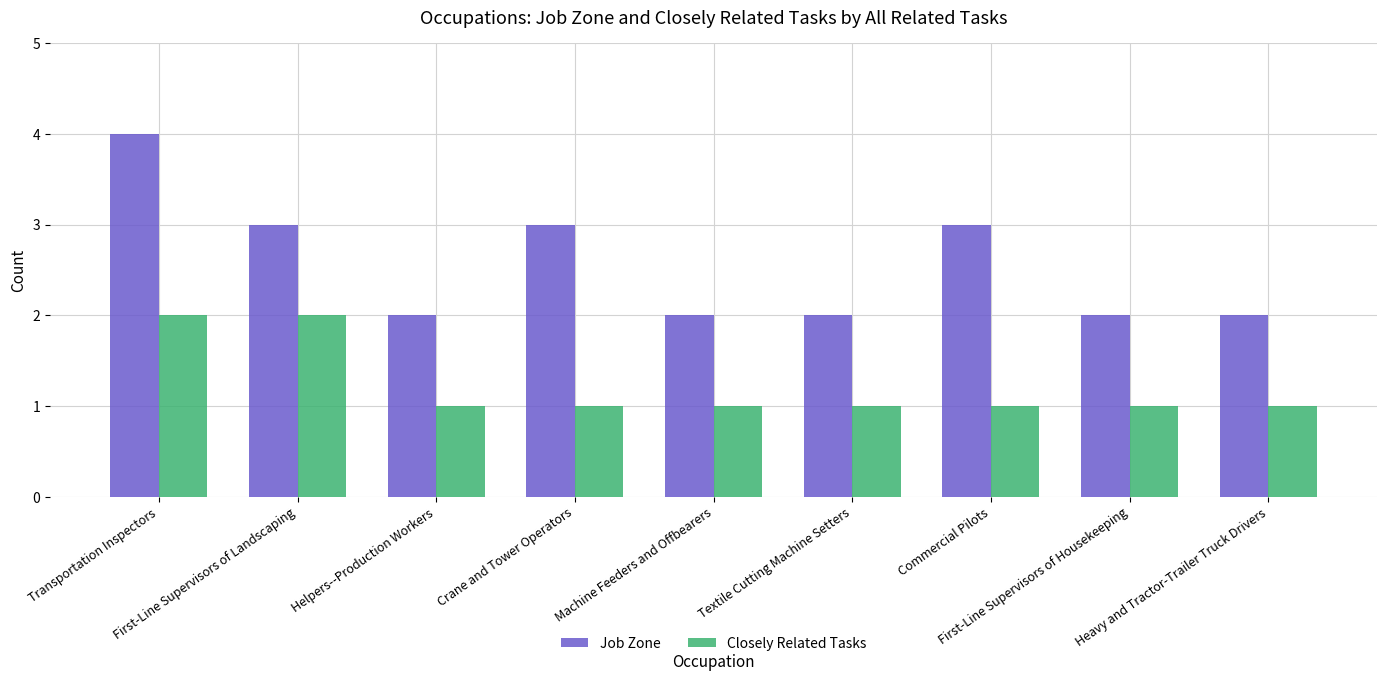

Which series has the widest spread of values?

Job Zone